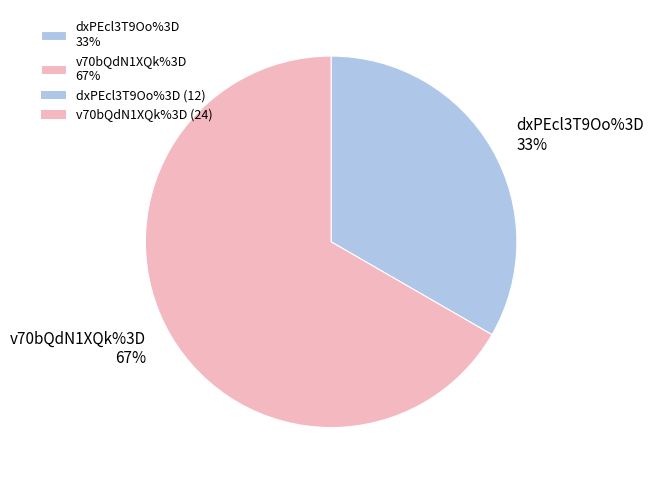

Which category has the biggest portion of the pie?

v70bQdN1XQk%3D